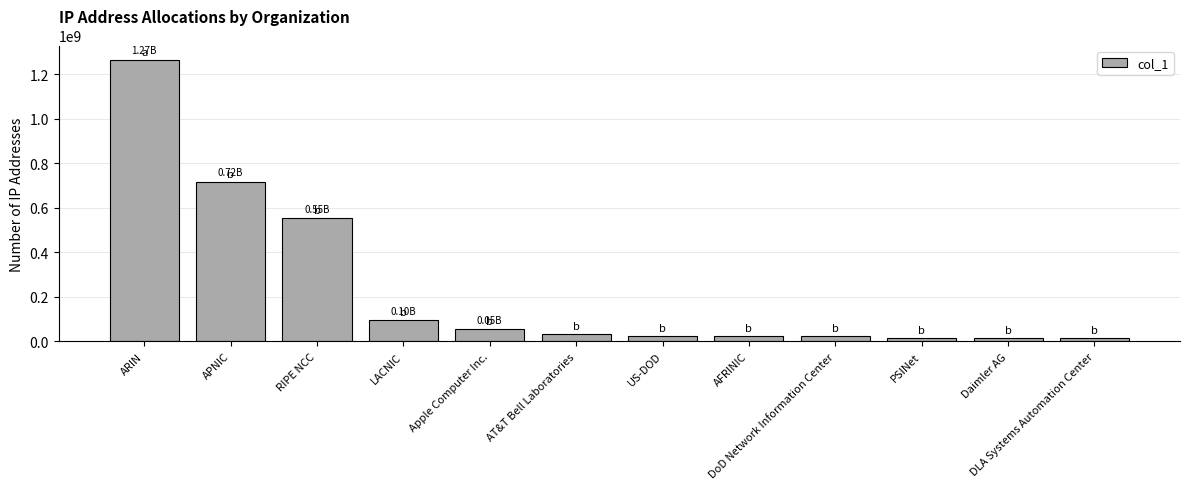

Between PSINet and Apple Computer Inc., which is larger?

Apple Computer Inc.